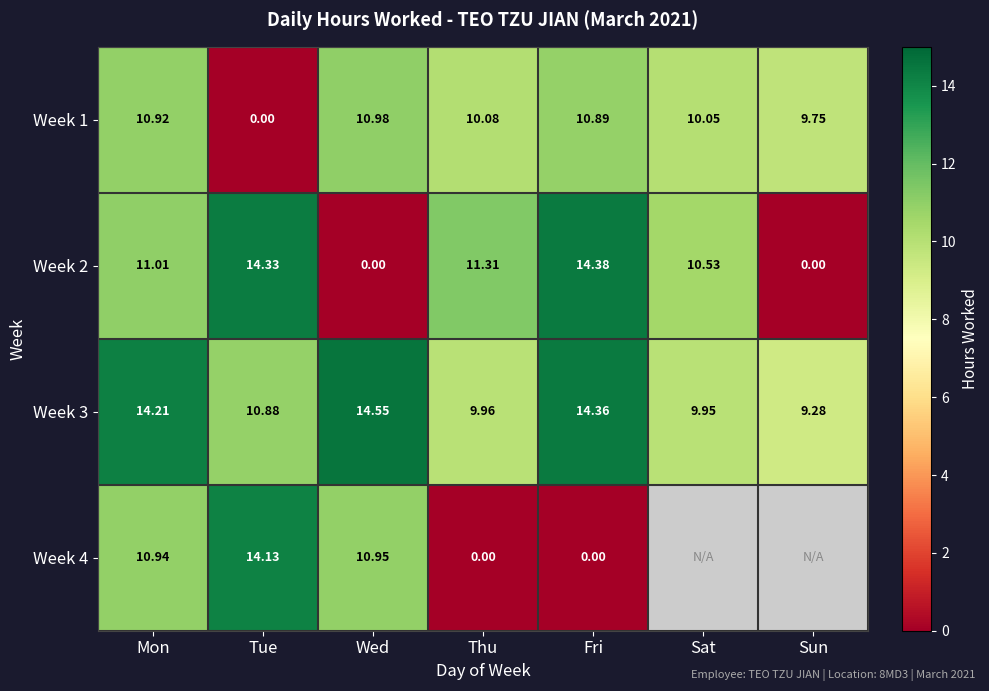

List the labels in order of Week 1 value, largest first.

Wed, Mon, Fri, Thu, Sat, Sun, Tue